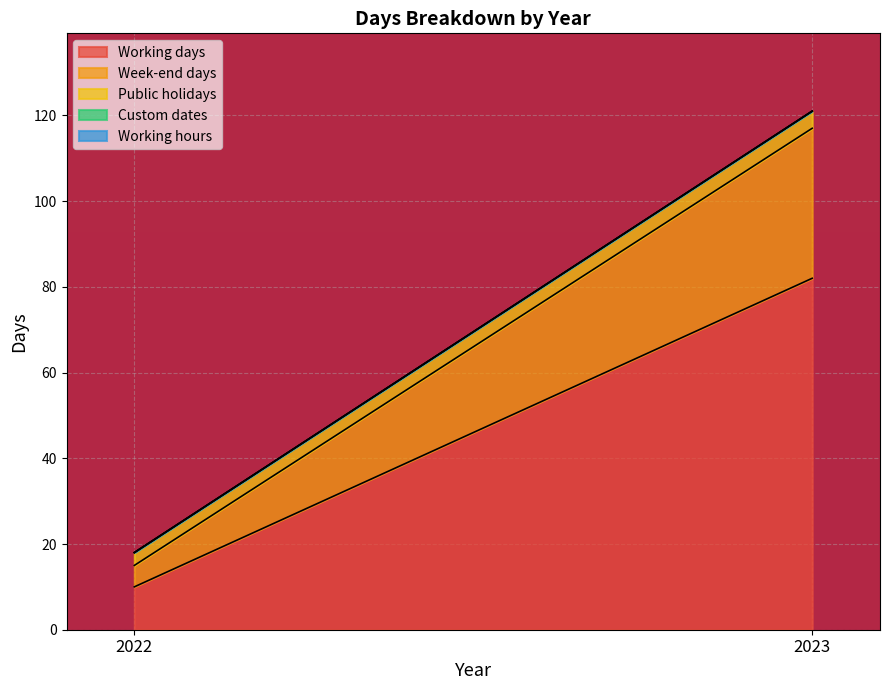

Which series changed the most between 2022 and 2023?

Working days